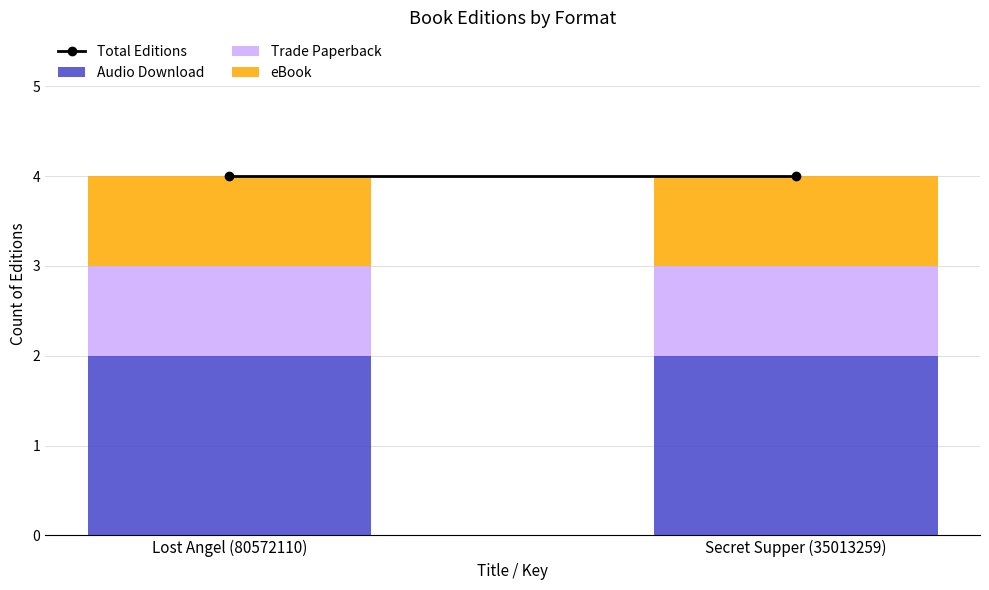

True or false: Audio Download has a value of 2 at Secret Supper (35013259).

True